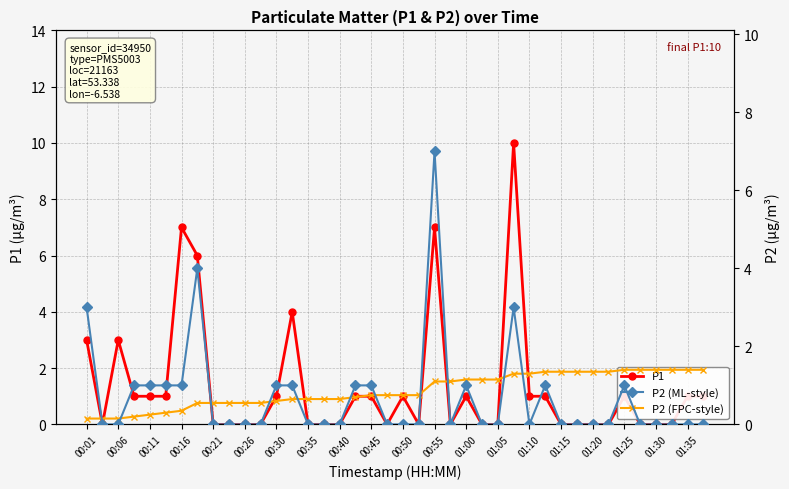

The value of P1 at 00:30 is 1. True or false?

True